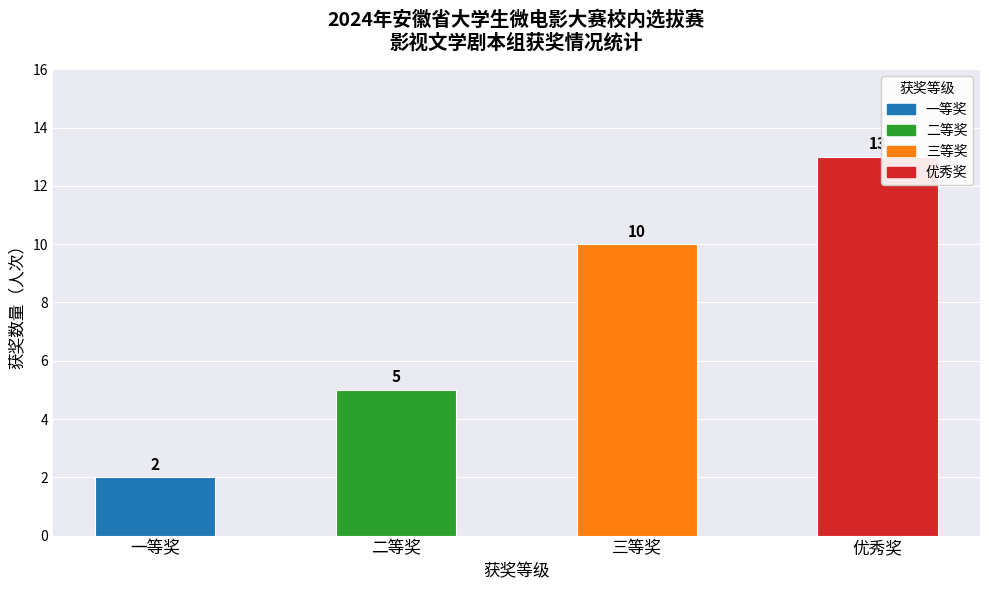

How many values are between 5 and 13?

3